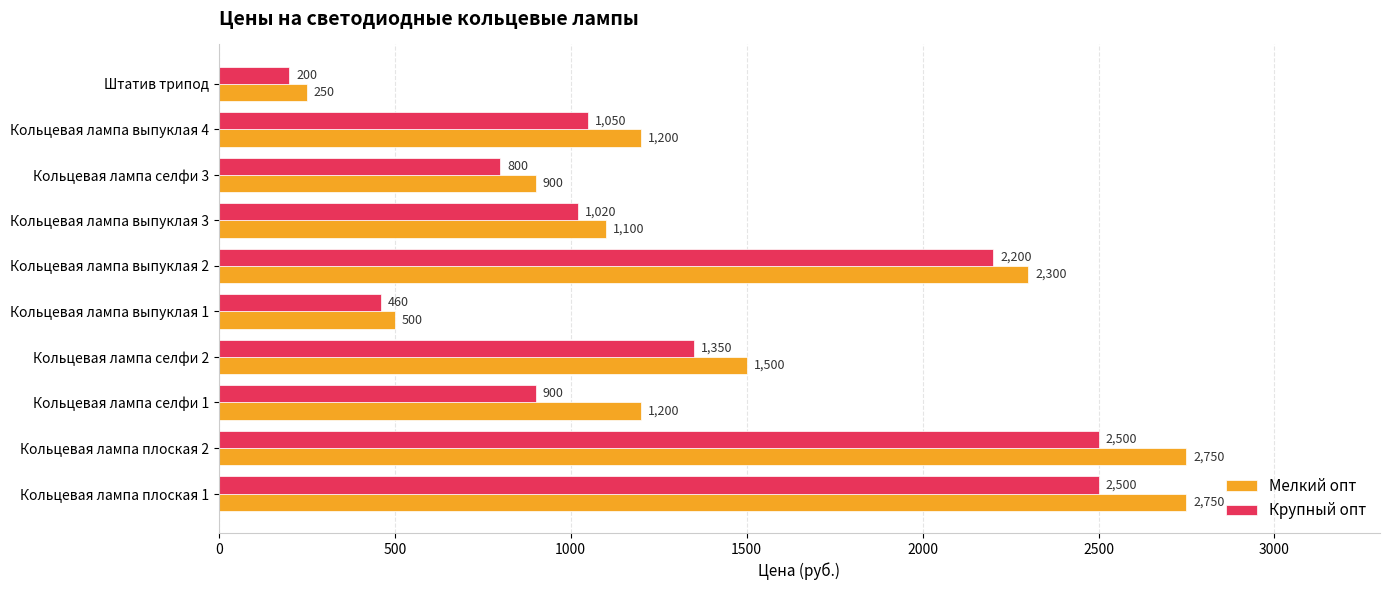

True or false: Крупный опт has a value of 900 at Кольцевая лампа селфи 1.

True